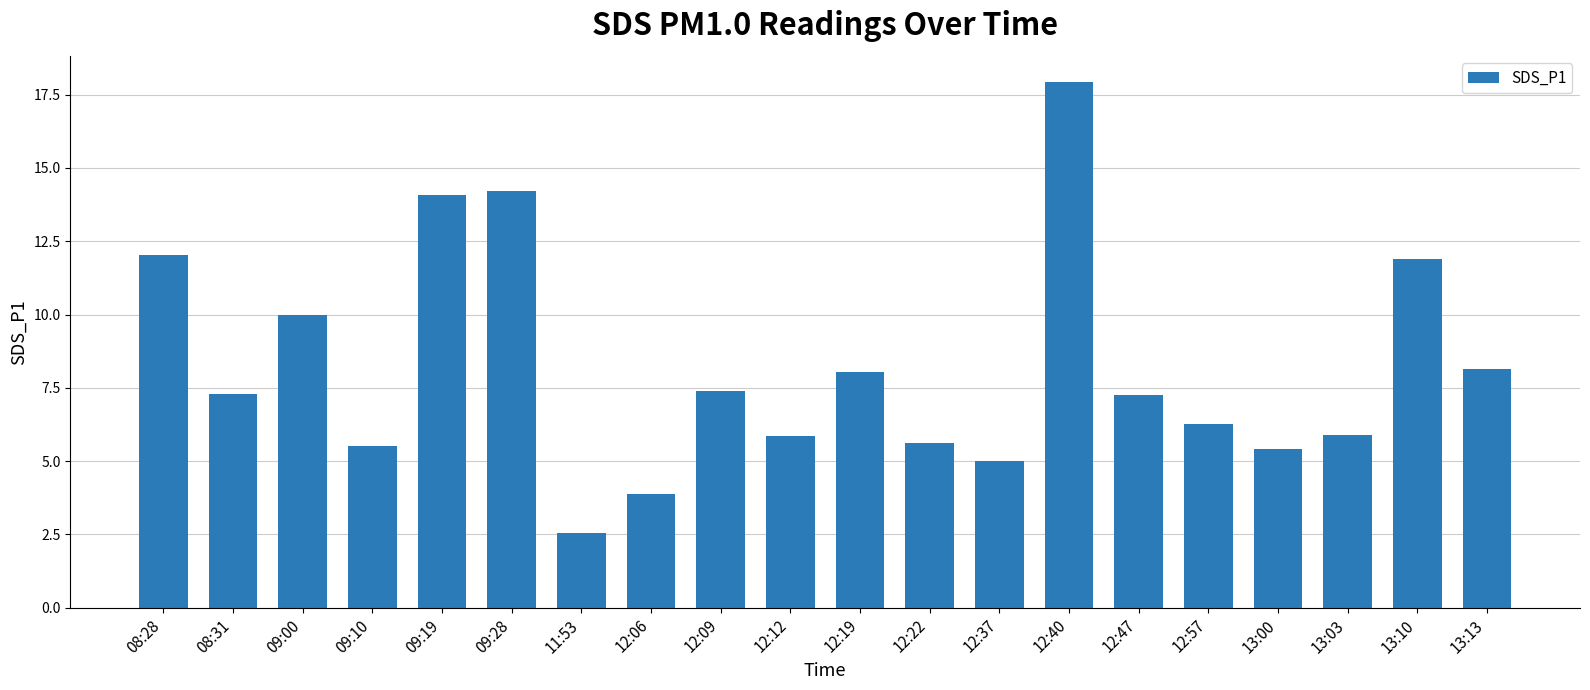

Where is the data nearest to the value 10?

09:00